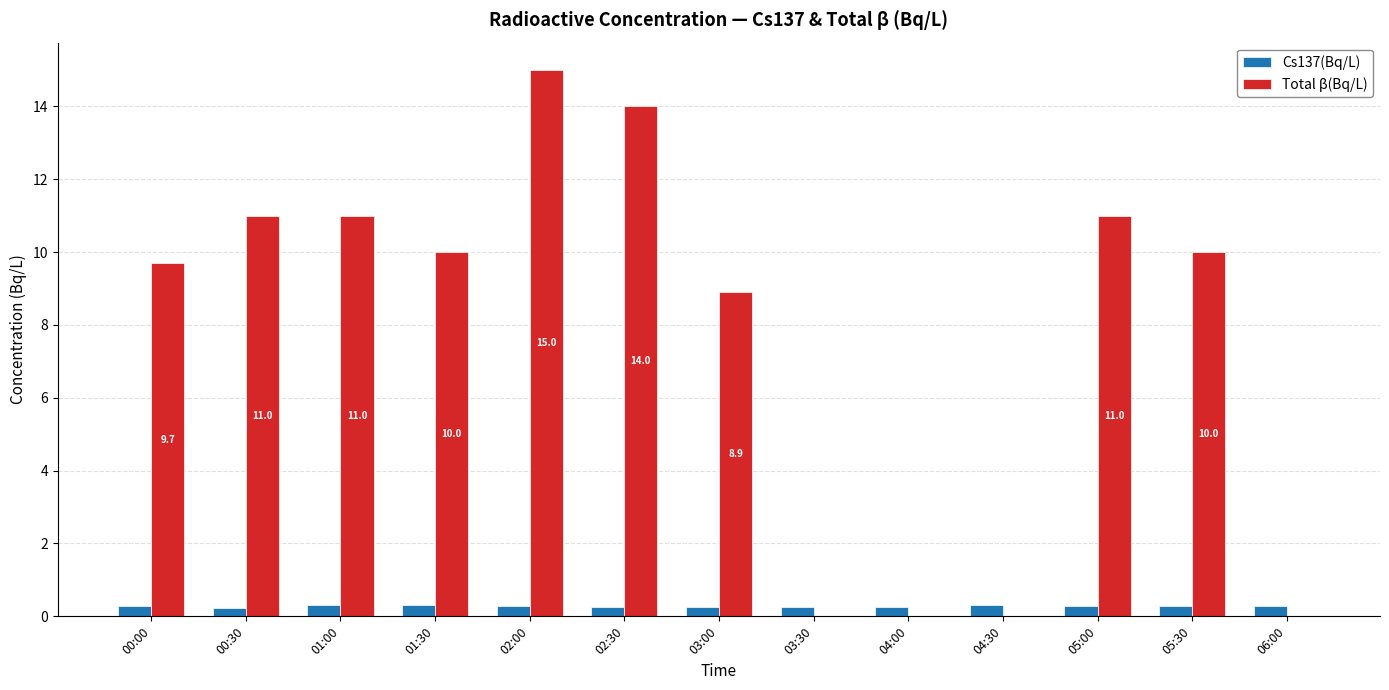

How many groups of bars are there?

13